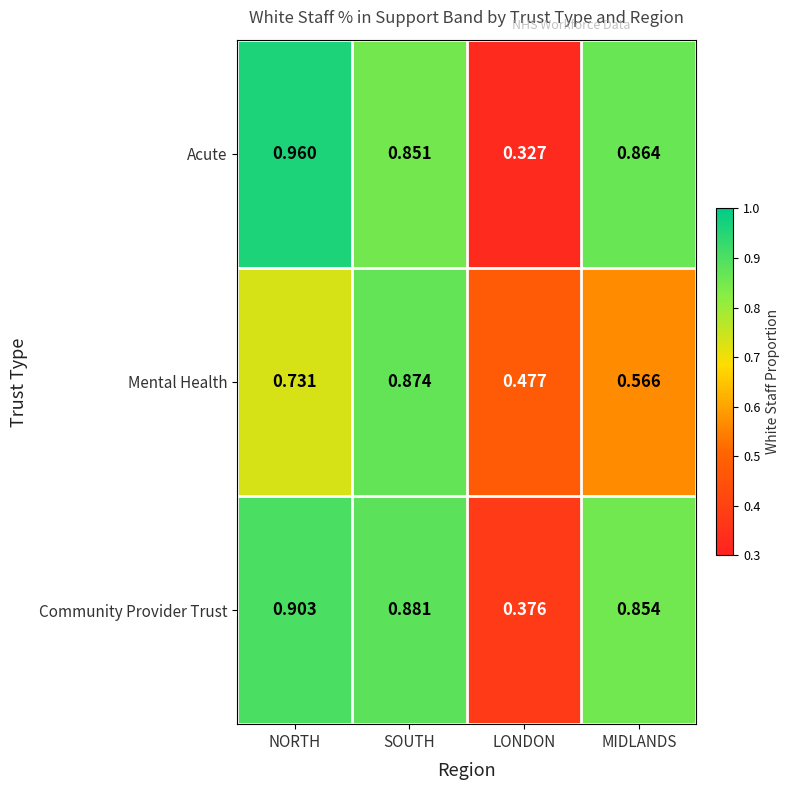

What is the total value across all series at LONDON?

1.2